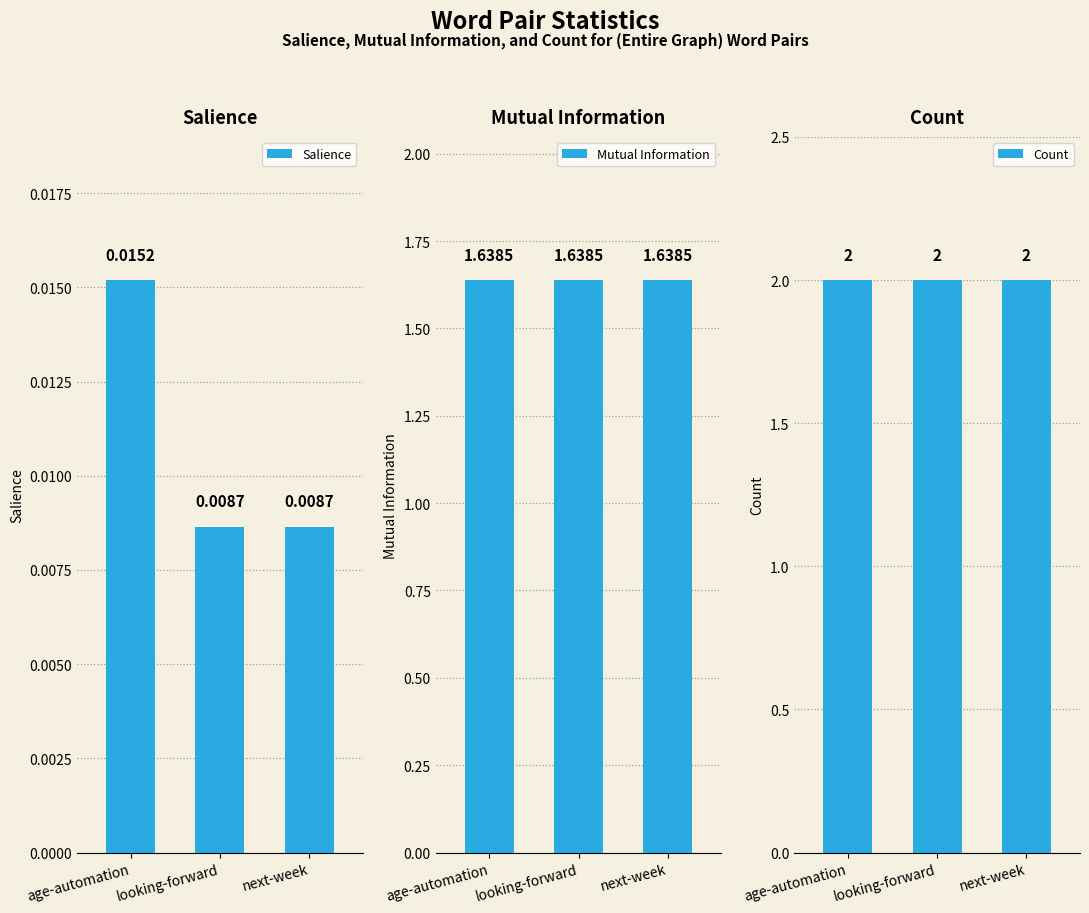

Reading left to right, list all the values displayed in this chart.

Salience: 0.0	0.0	0.0
Mutual Information: 1.6	1.6	1.6
Count: 2.0	2.0	2.0